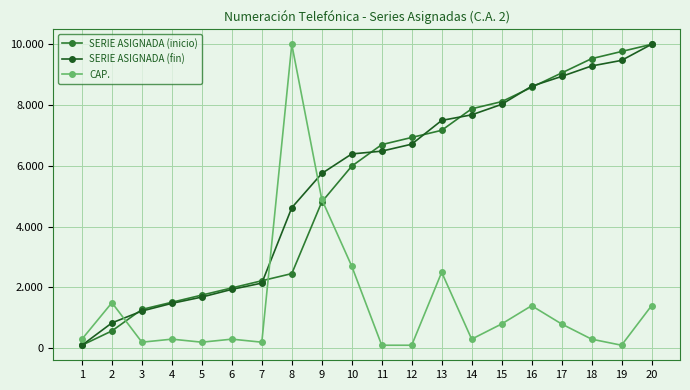

What value does the SERIE ASIGNADA (inicio) series have at 16?

8585.7